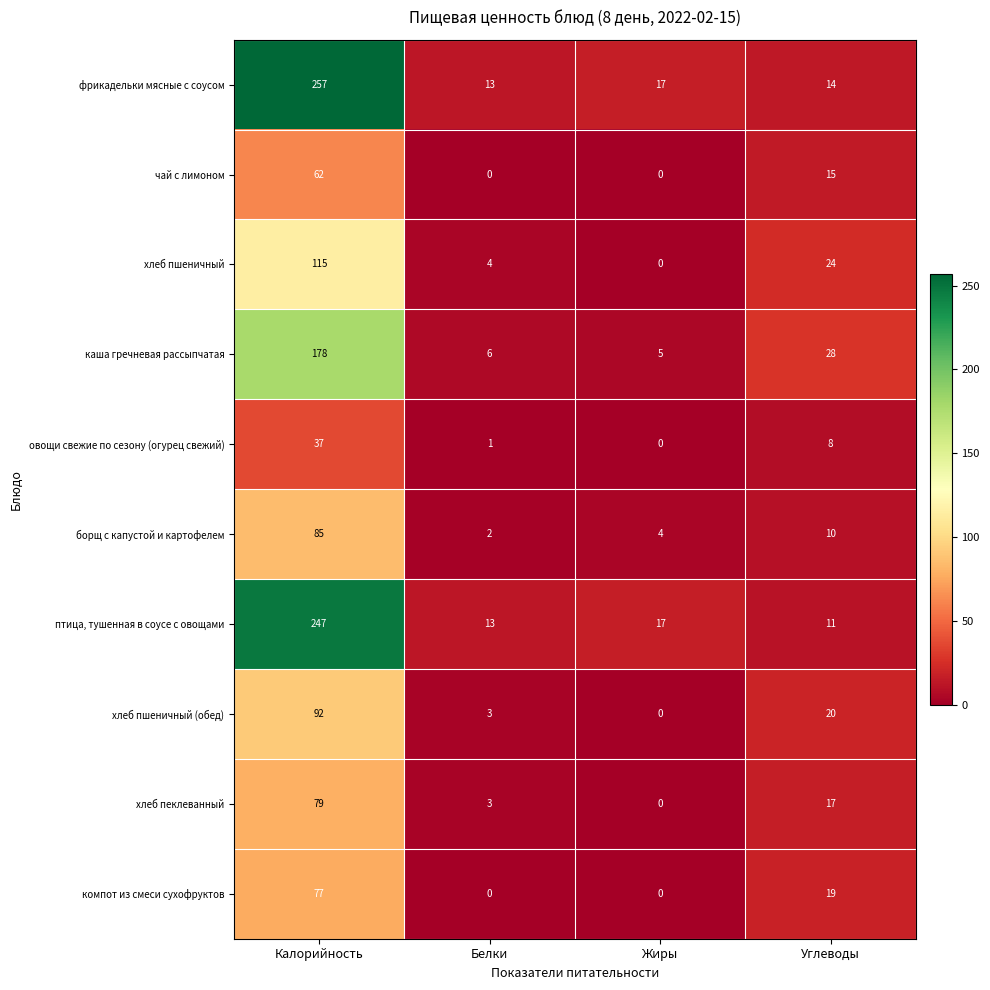

Read the хлеб пеклеванный value at Углеводы, to the nearest 5.

15